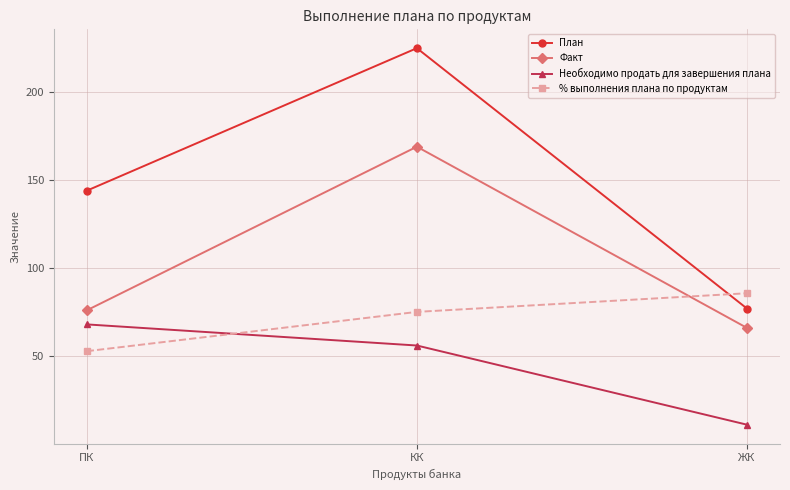

What is the approximate value of План at ЖК?

77.0